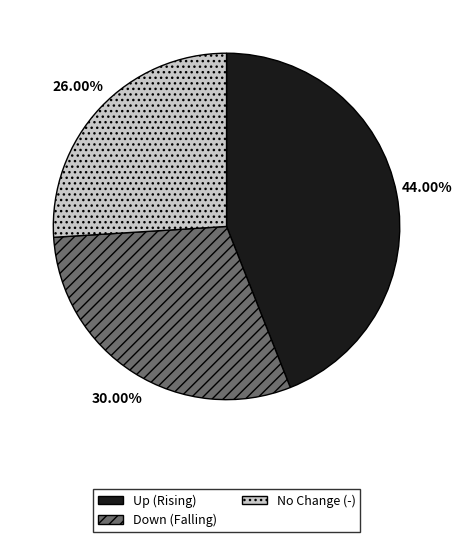

Rank the categories by value from lowest to highest.

No Change (-), Down (Falling), Up (Rising)